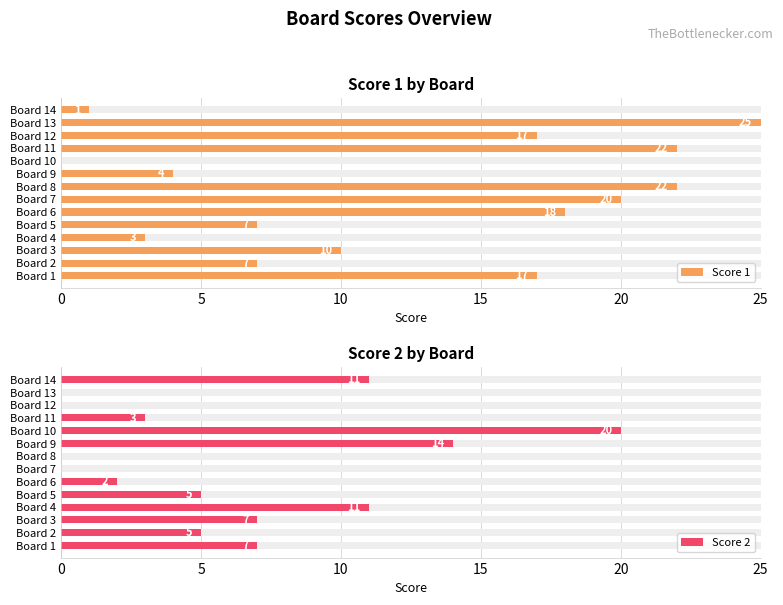

How many data points in Score 2 are less than 5?

6